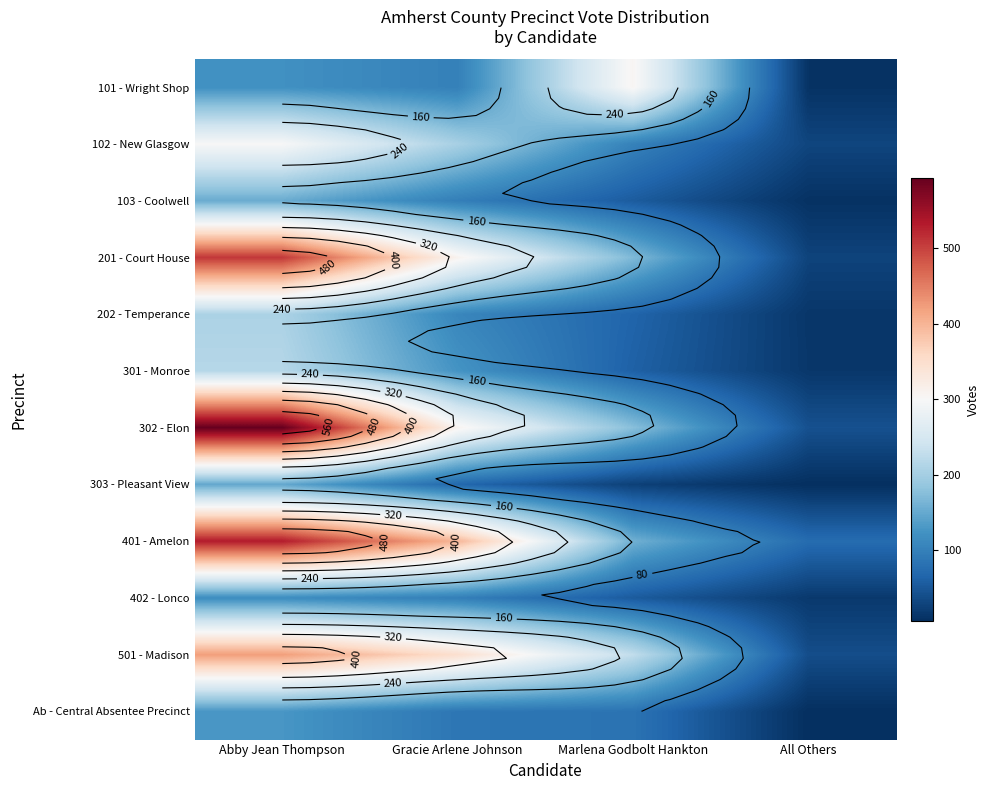

What is the approximate value of 102 - New Glasgow at Gracie Arlene Johnson?

203